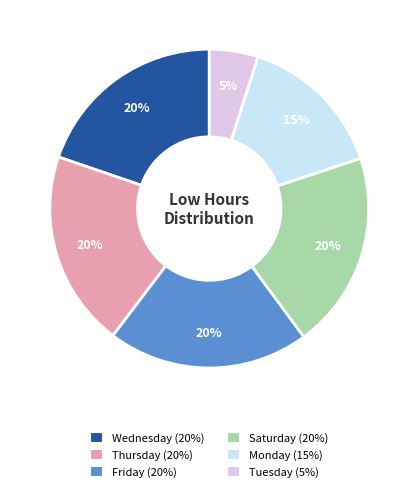

How many segments does this pie chart have?

6